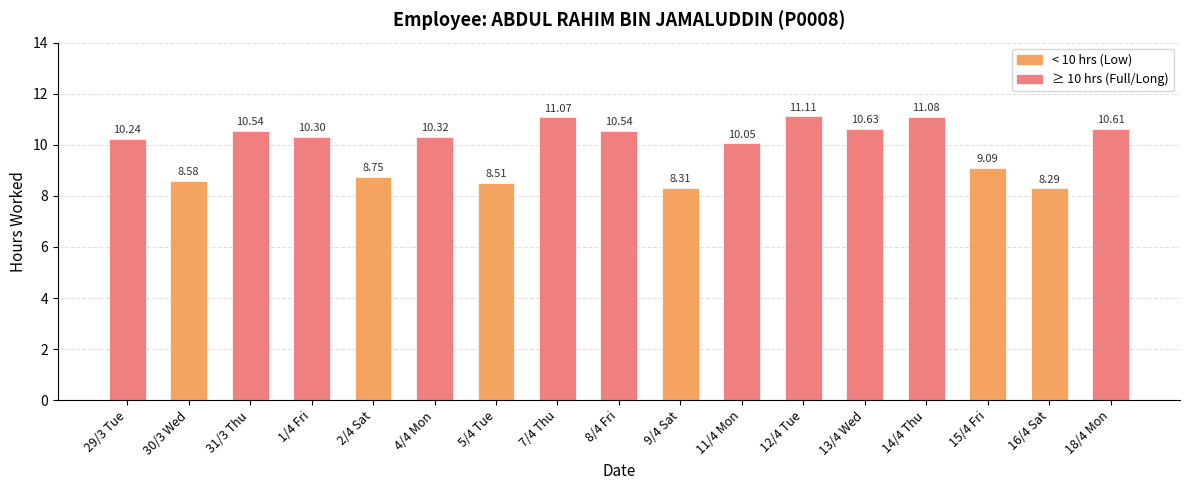

What is the maximum value shown in the chart?

11.1